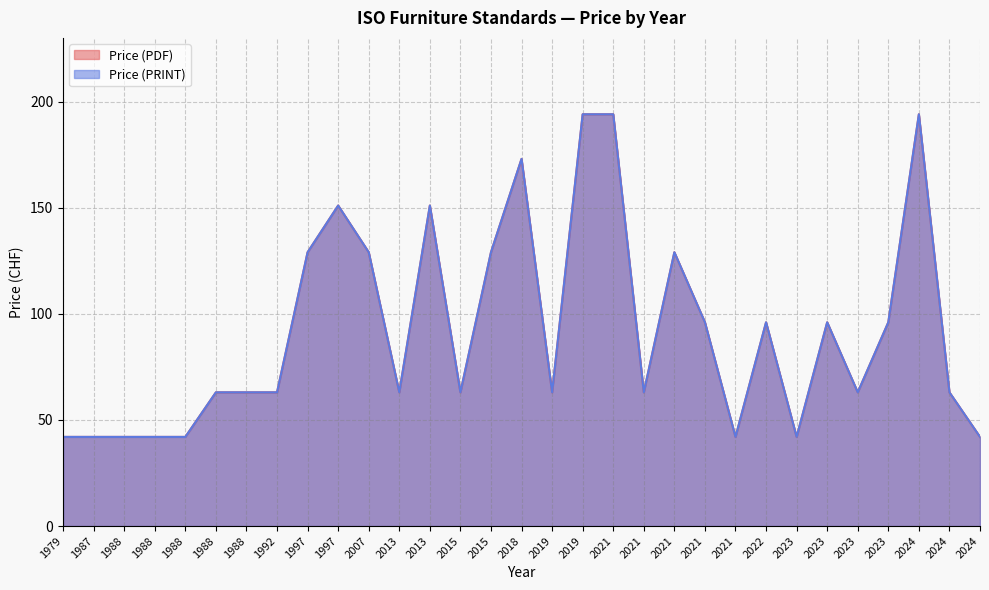

What is the total value across all series at 2021?

388